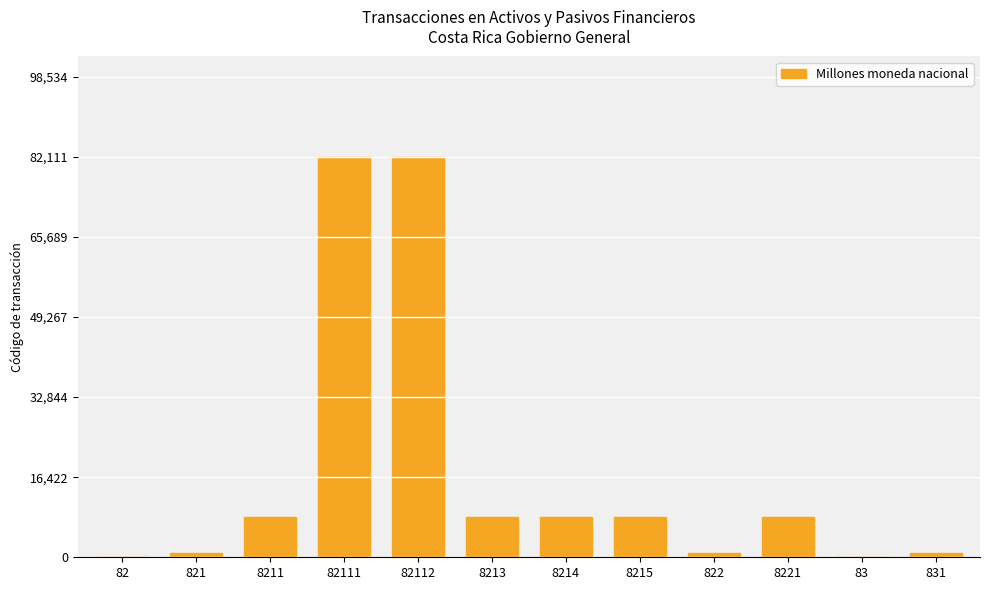

What is the sum of all values?

207936